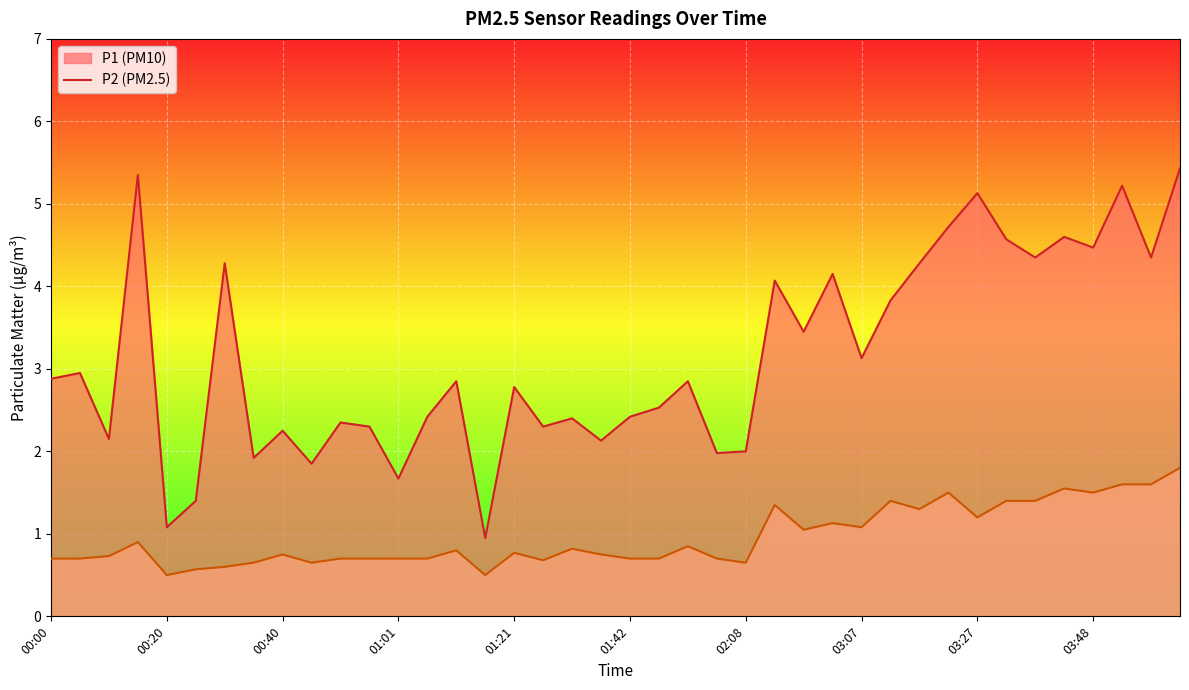

Where is the first local maximum for P1?

00:05